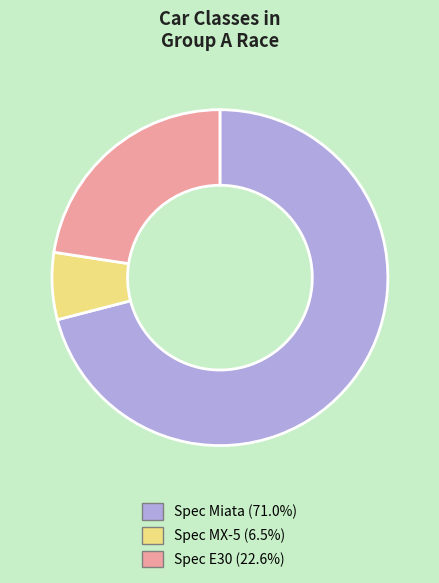

Rank the categories by value from highest to lowest.

Spec Miata, Spec E30, Spec MX-5